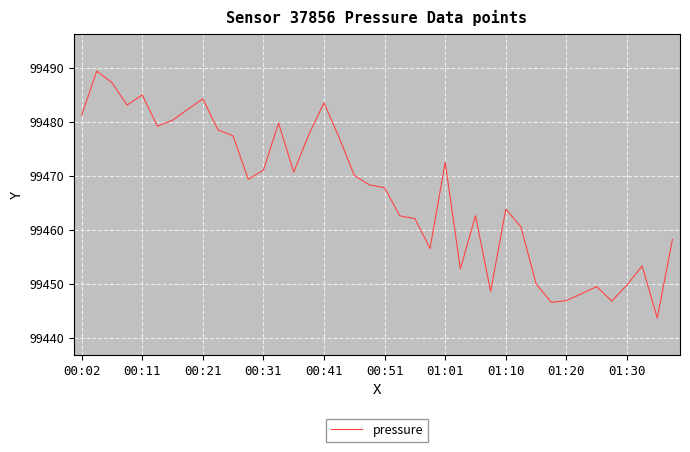

What is the difference between the maximum and minimum values?

45.7